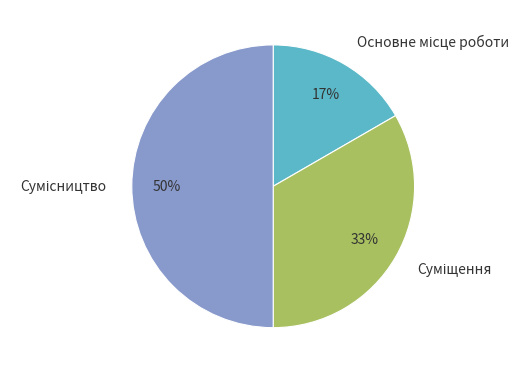

To the nearest percent, what is the average slice percentage?

33%